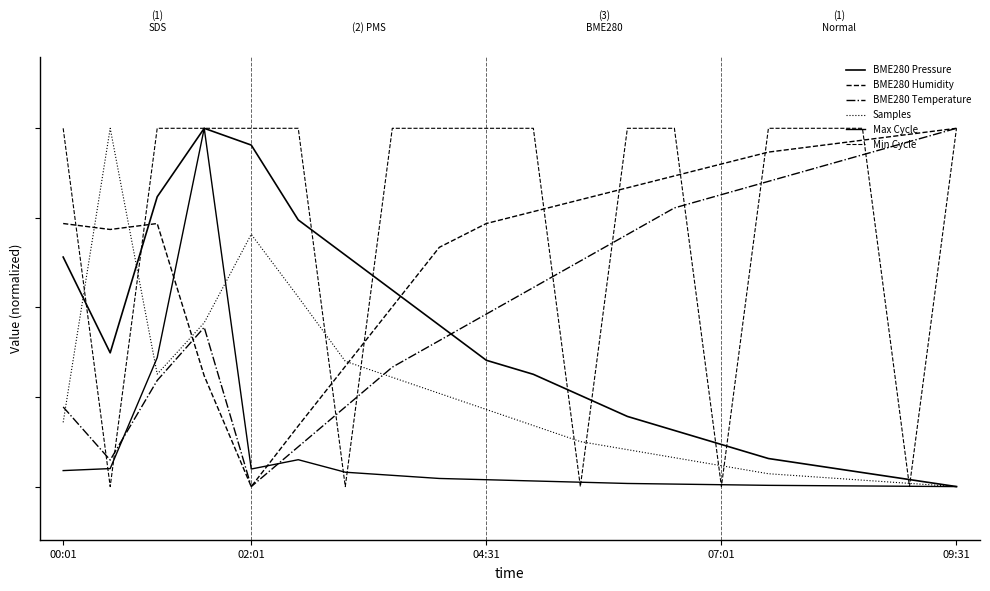

After their last crossing, which series has the higher values: Max Cycle or Samples?

Samples